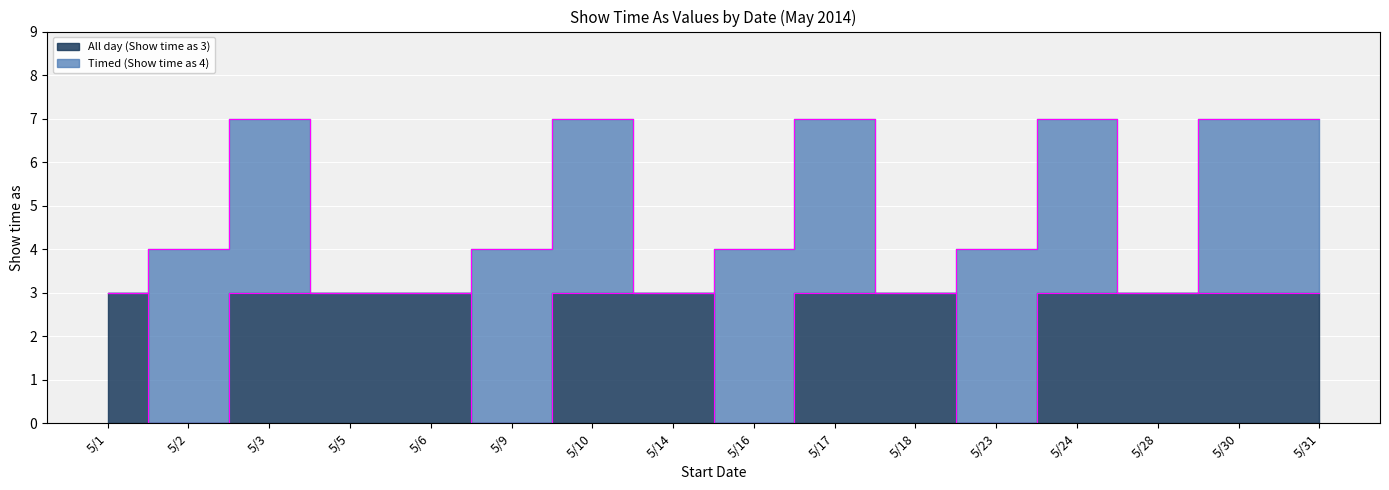

Rank the categories by value from lowest to highest.

5/2, 5/9, 5/16, 5/23, 5/1, 5/3, 5/5, 5/6, 5/10, 5/14, 5/17, 5/18, 5/24, 5/28, 5/30, 5/31